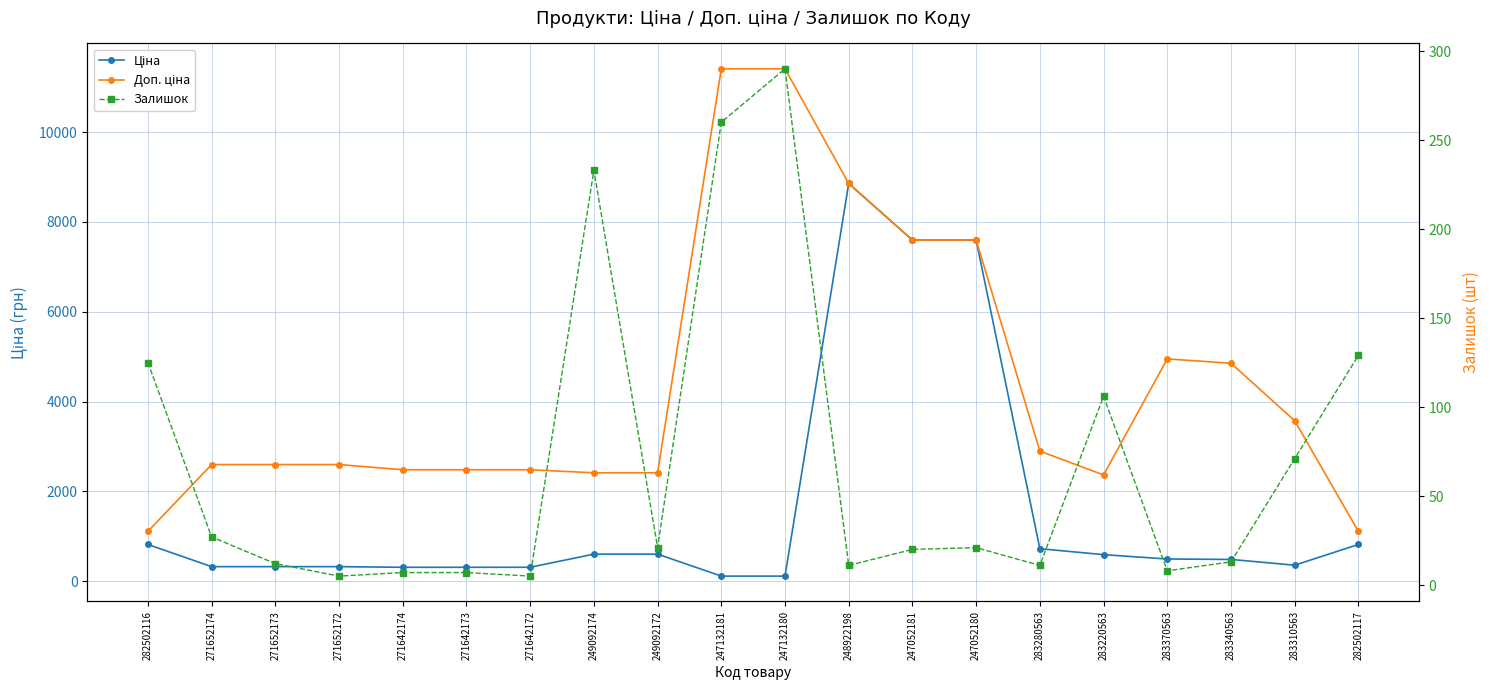

At which category does Залишок reach its first local valley?

271652172